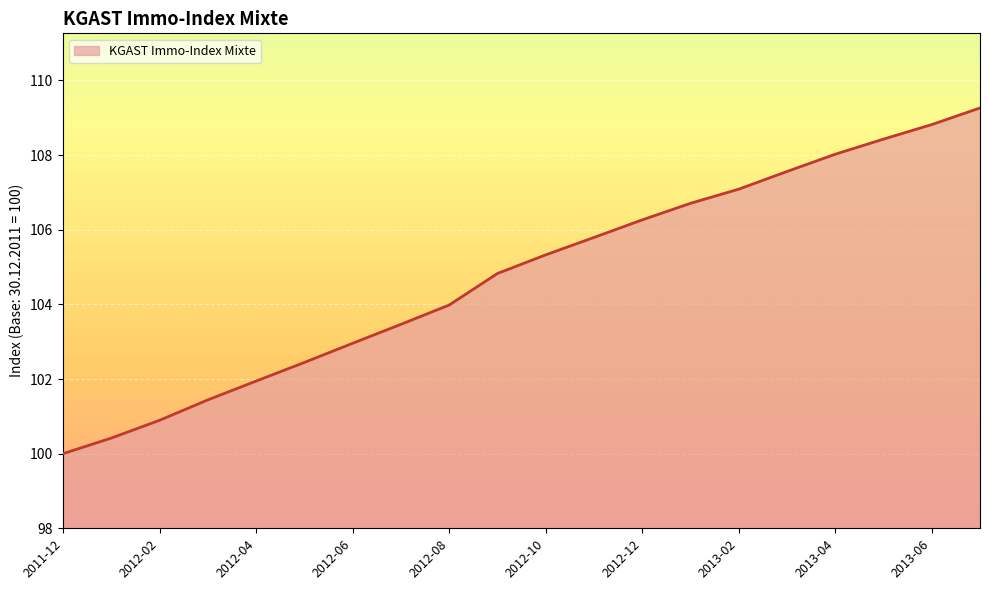

What is the difference between the maximum and minimum values?

9.3